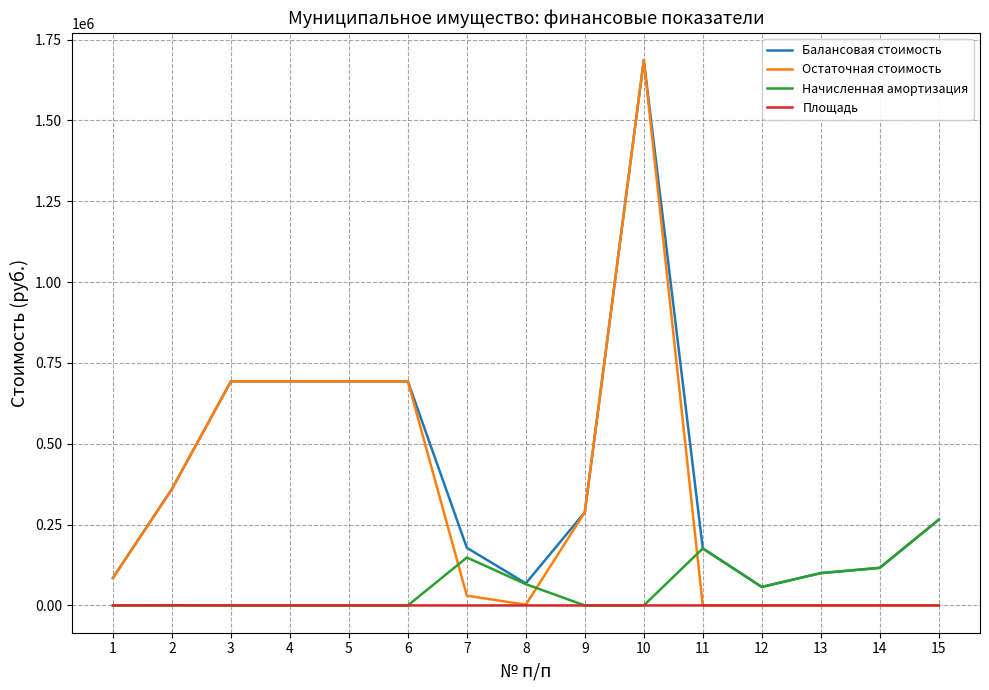

List the series in order of their overall mean, highest first.

Балансовая стоимость, Остаточная стоимость, Начисленная амортизация, Площадь